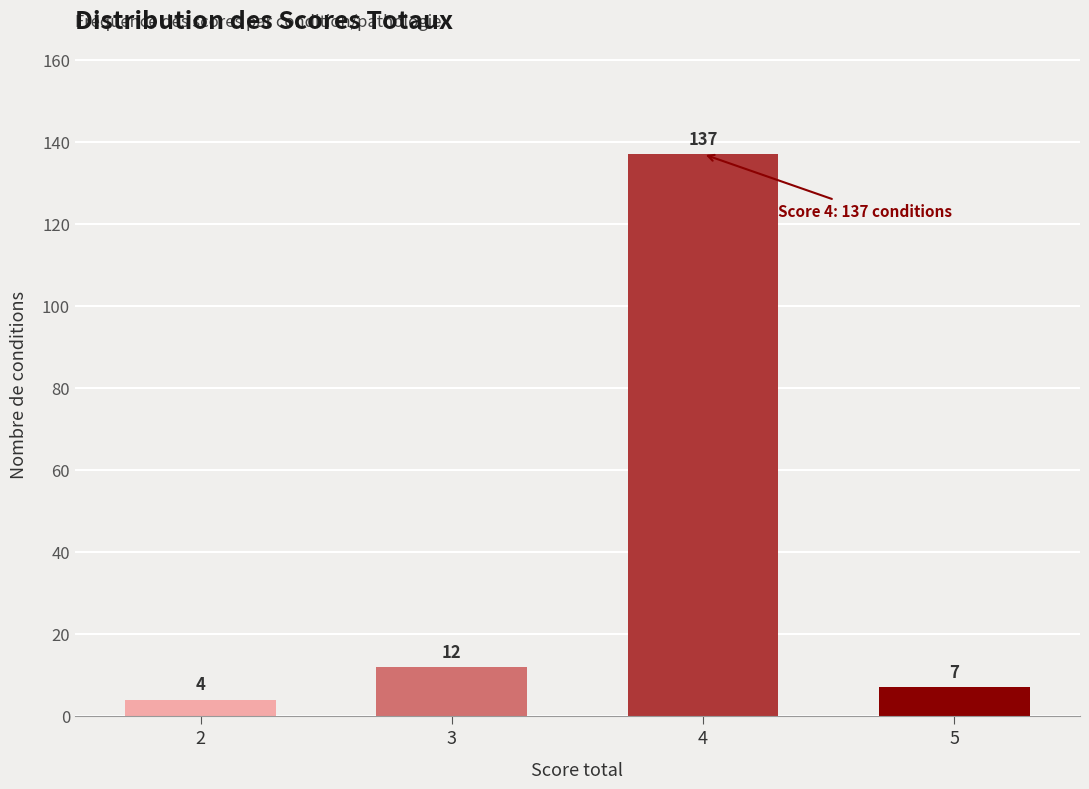

Reading left to right, extract all data points from this chart.

2=4	3=12	4=137	5=7